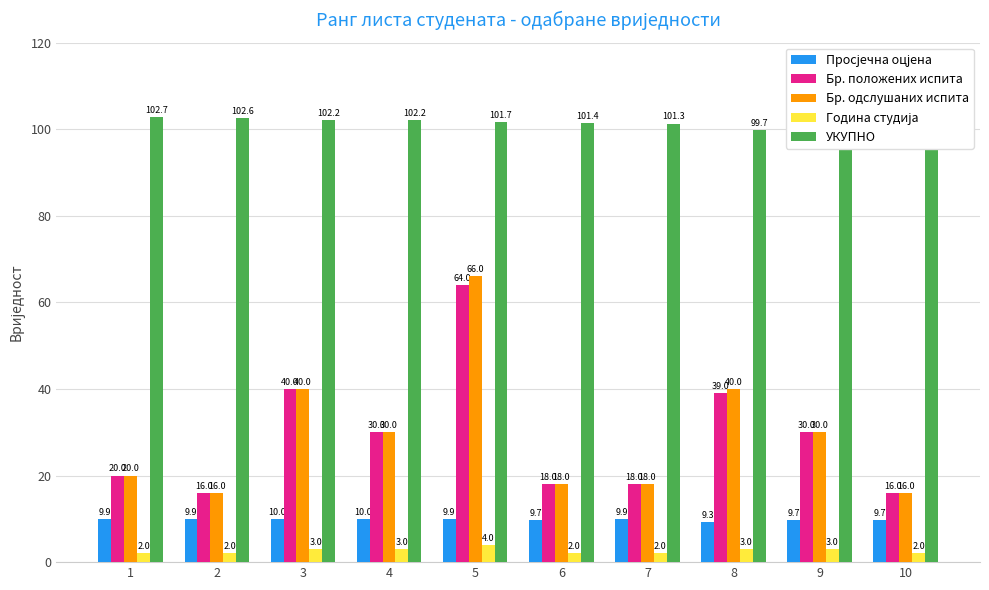

What is the difference between the maximum and minimum values in the Просјечна оцјена series?

0.7